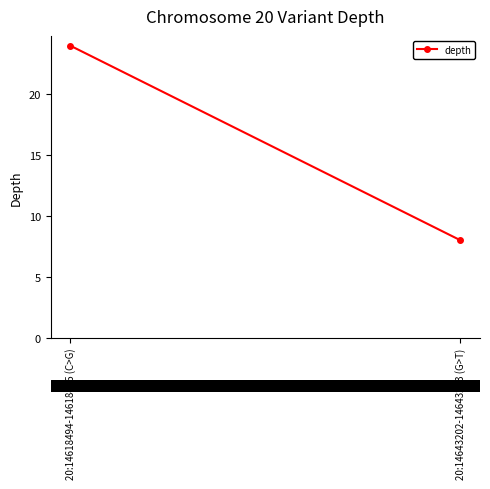

Is it true that the value at 20:14643202-14643203 (G>T) is 5?

False